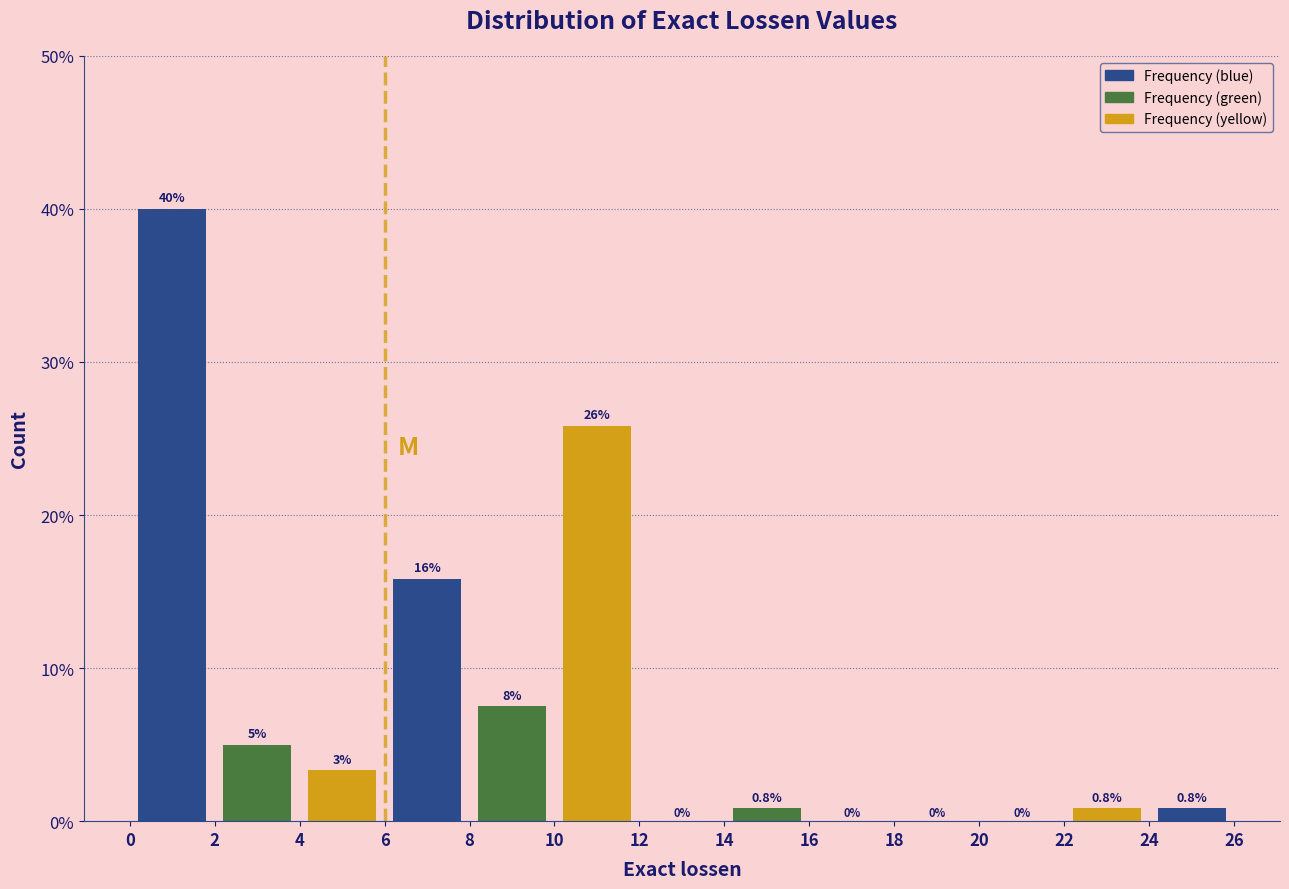

Which range on the x-axis has the tallest bar?

0 to 2